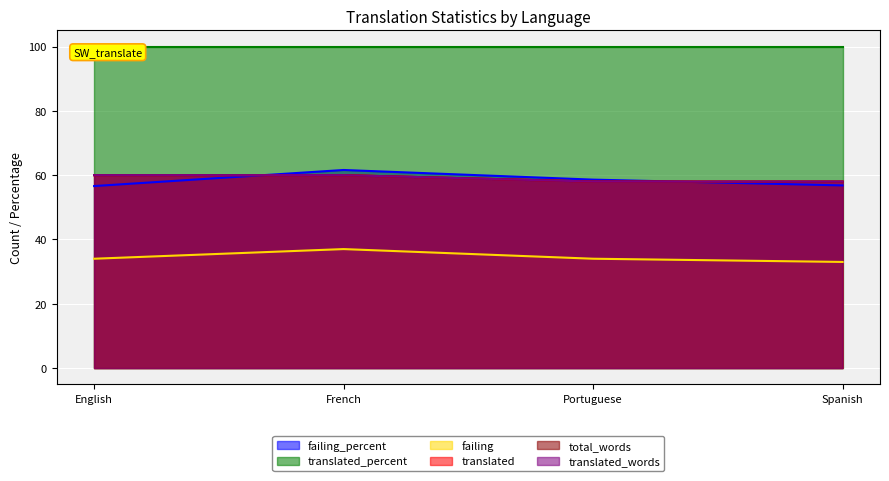

In failing_percent, how many points are higher than both neighbors (excluding endpoints)?

1